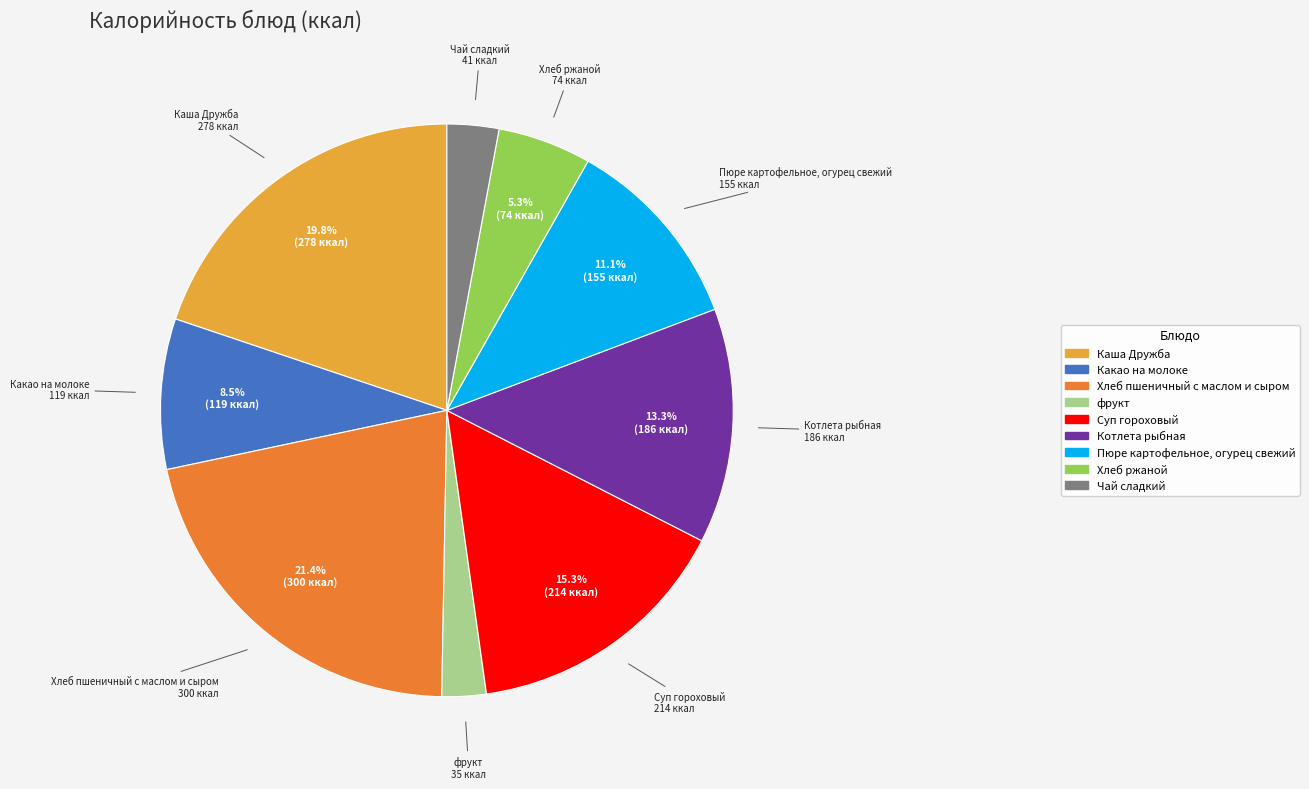

What portion of the pie excludes Какао на молоке?

91.5%